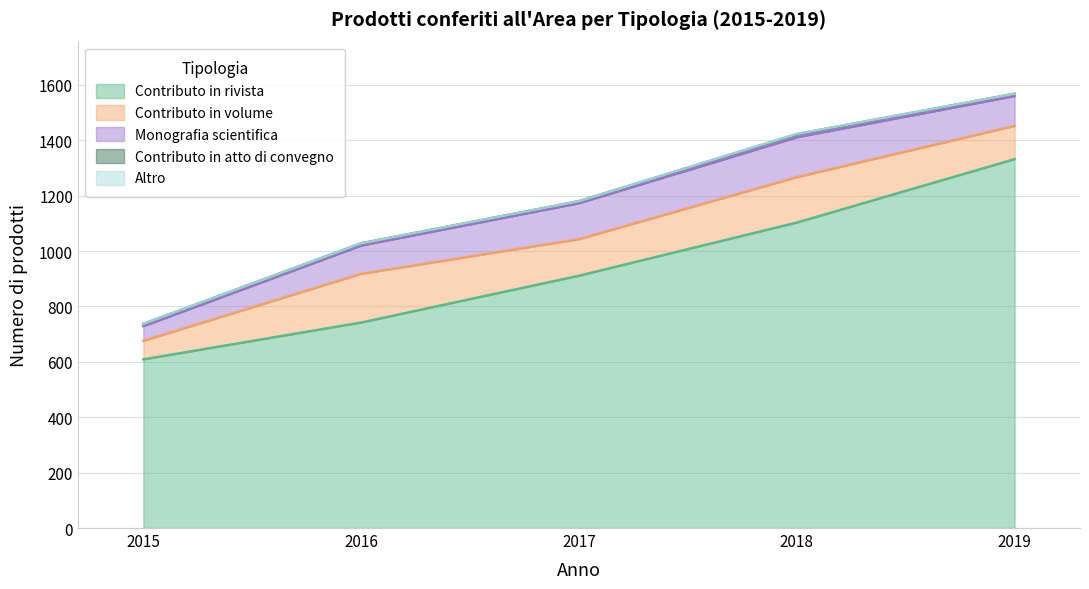

What is the average value of the Contributo in atto di convegno series?

8